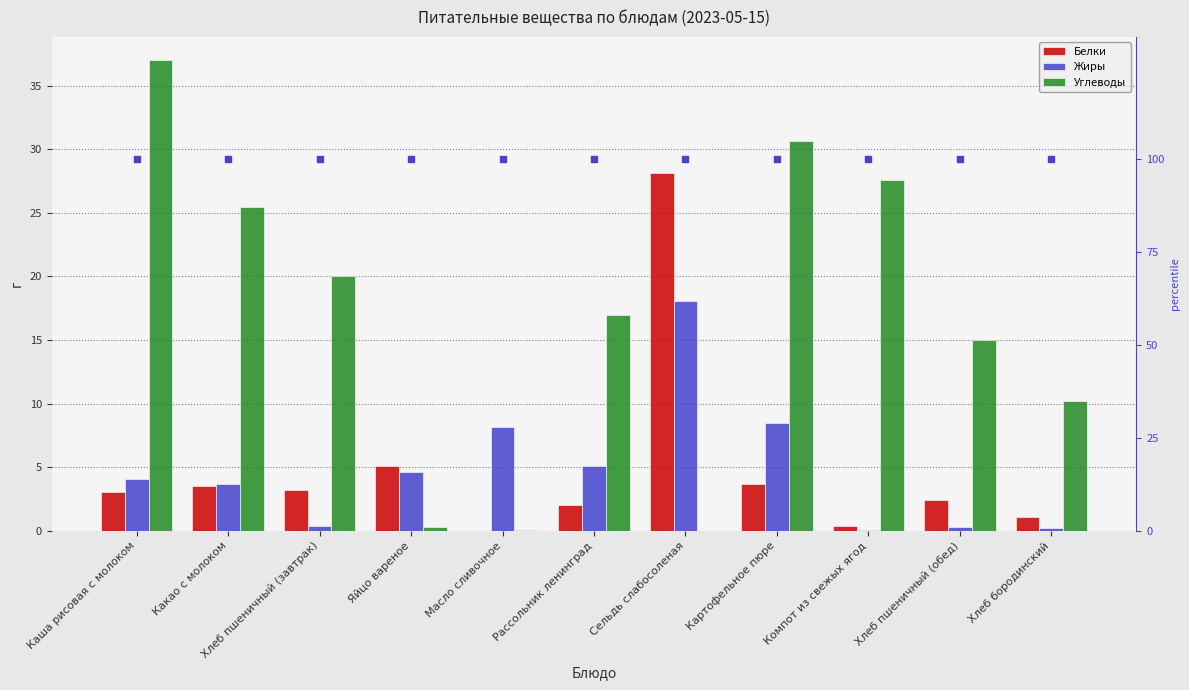

Which series contains the highest Y value?

percentile rank within the sample